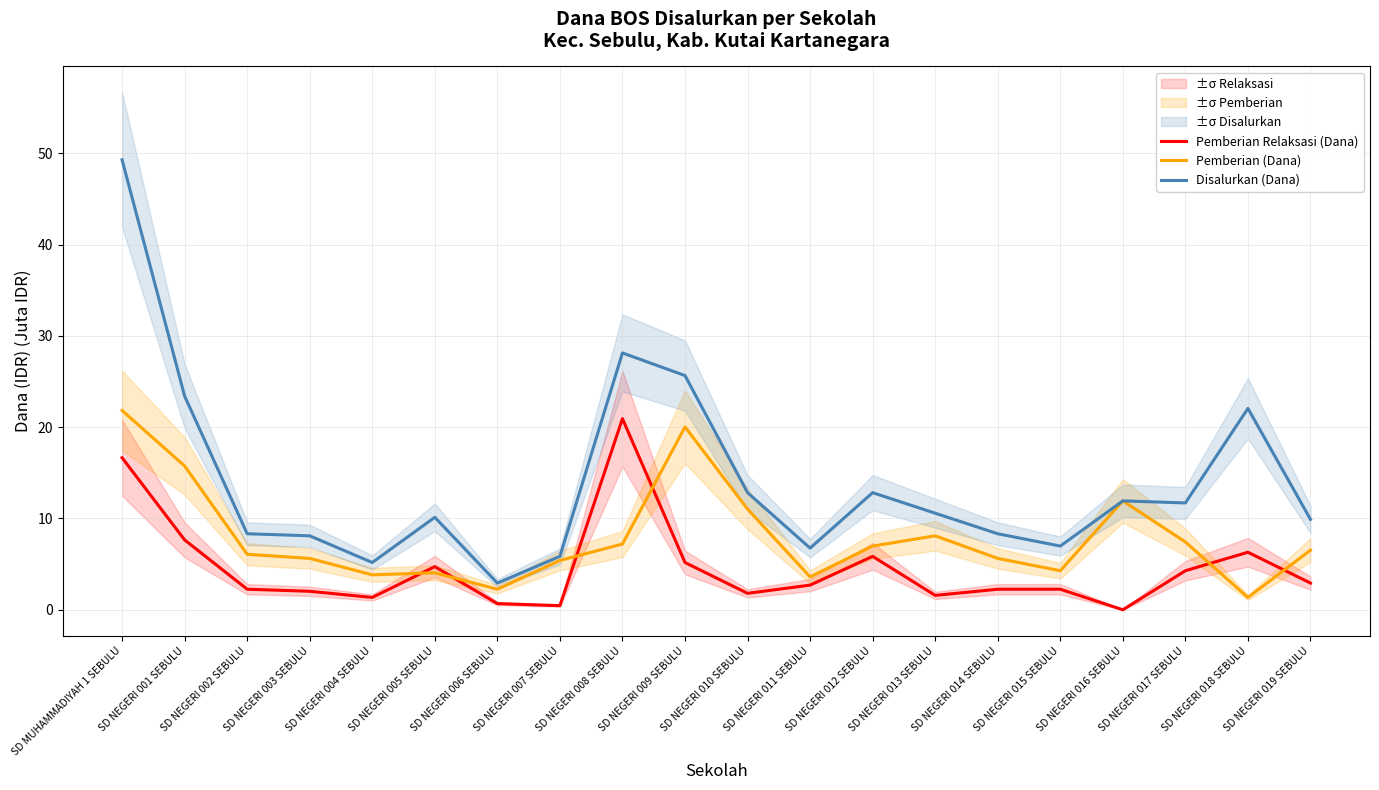

Which series has the largest total across all categories?

Disalurkan (Dana)